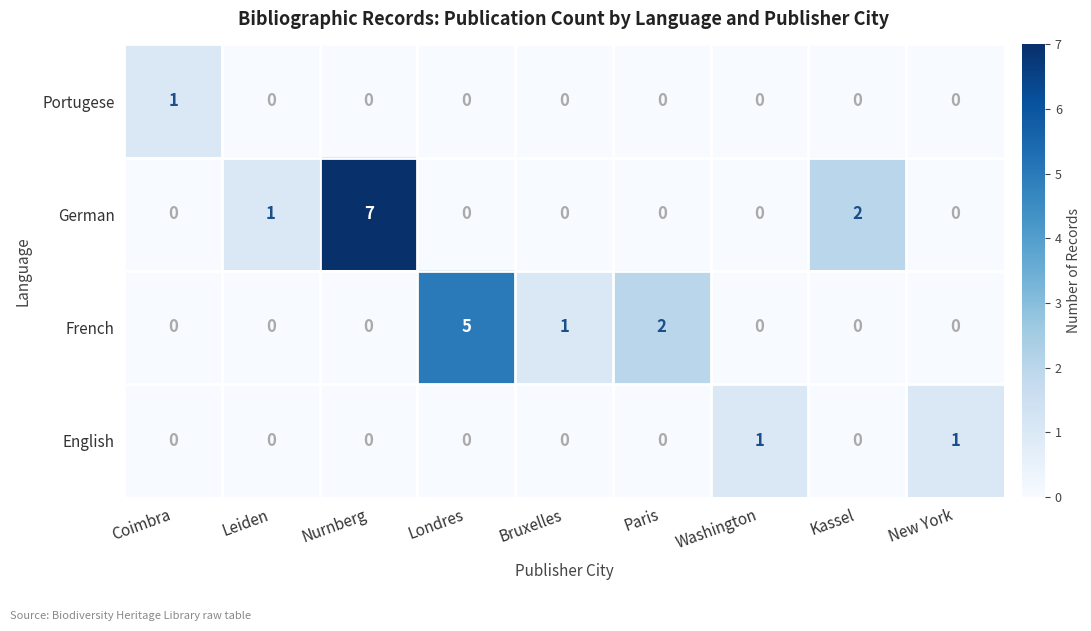

At which category is the sum across all series the highest?

Nurnberg